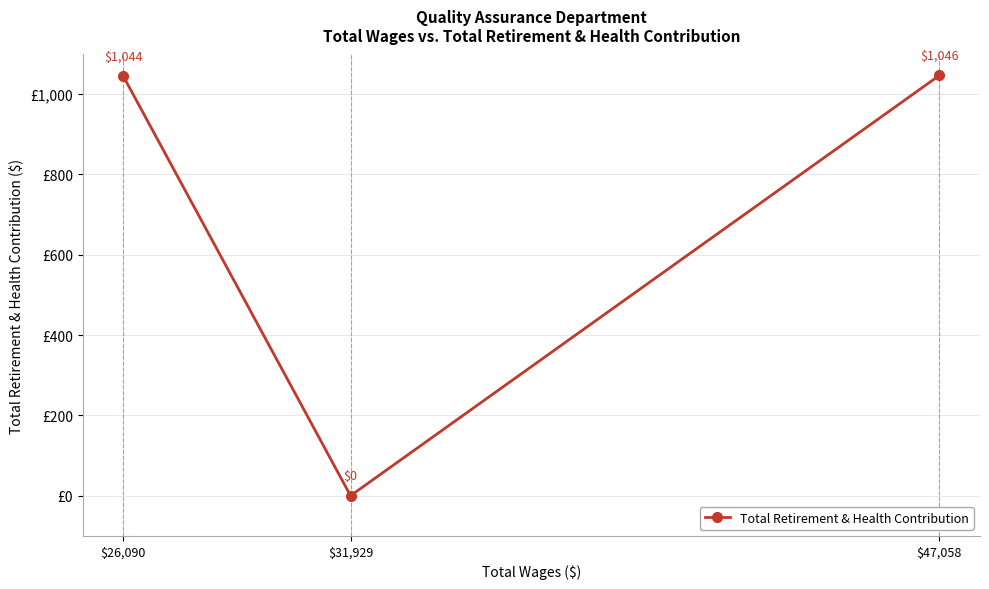

What is the average value?

697